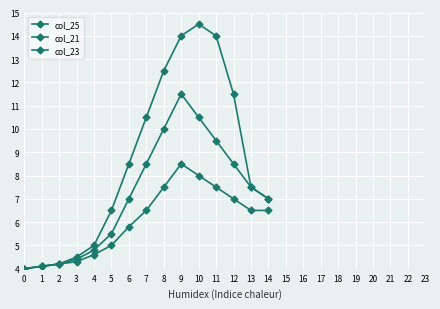

How many values in the col_23 series exceed 6?

8